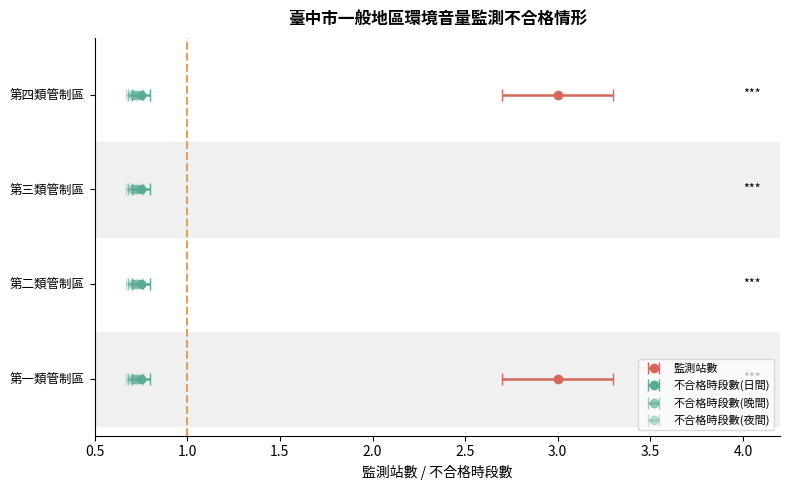

How many groups of bars are there?

4